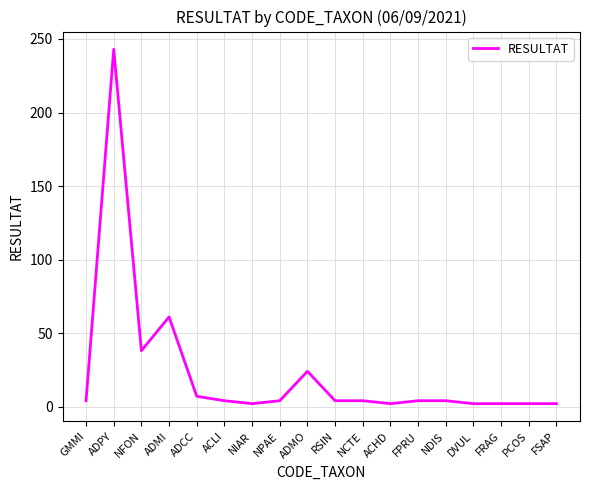

What is the sum of the values at ADMO and ADCC?

31